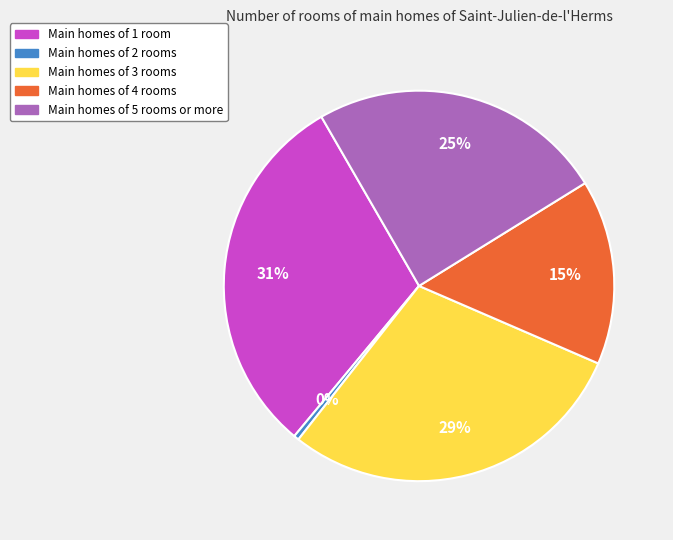

What is the largest slice in the pie chart?

Main homes of 1 room